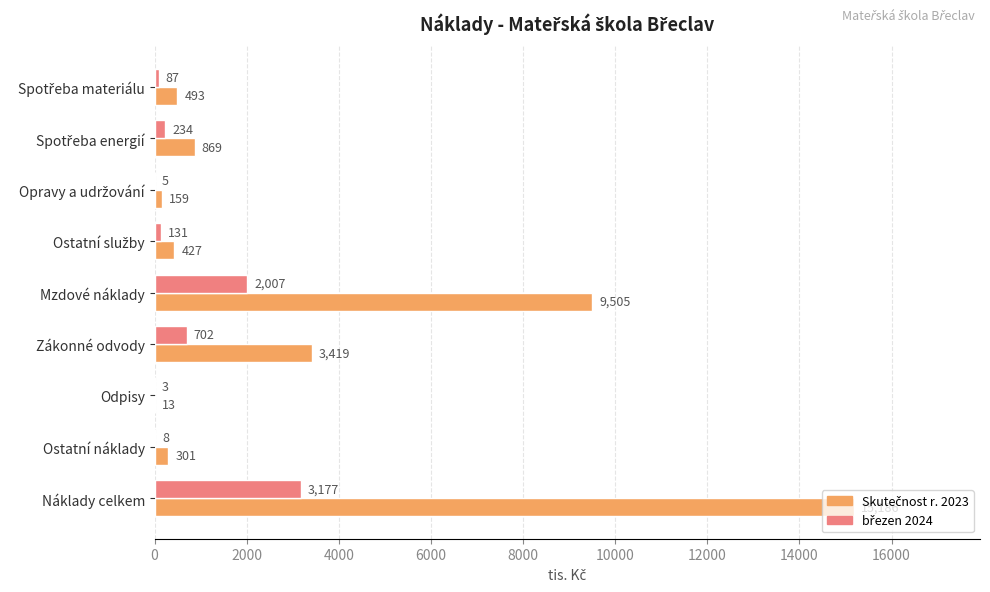

Which category has the highest value across all series?

Náklady celkem